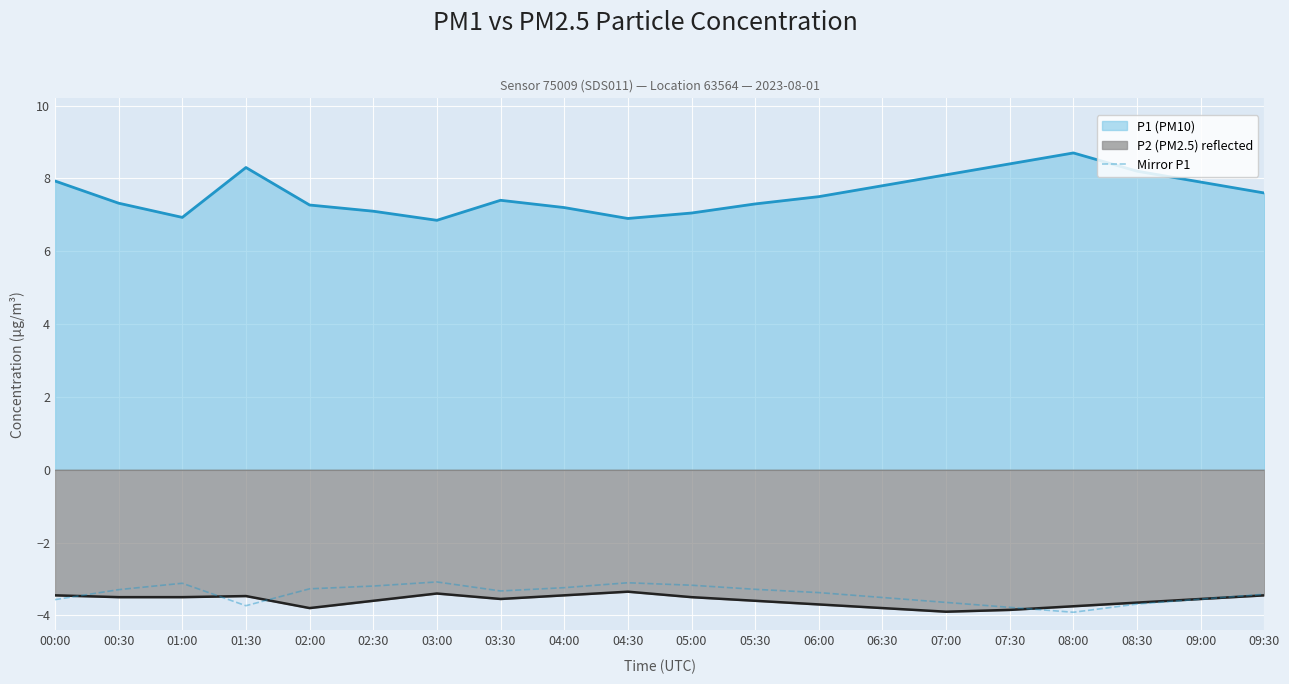

True or false: P2 (PM2.5) reflected and P1 (PM10) cross at least once.

False